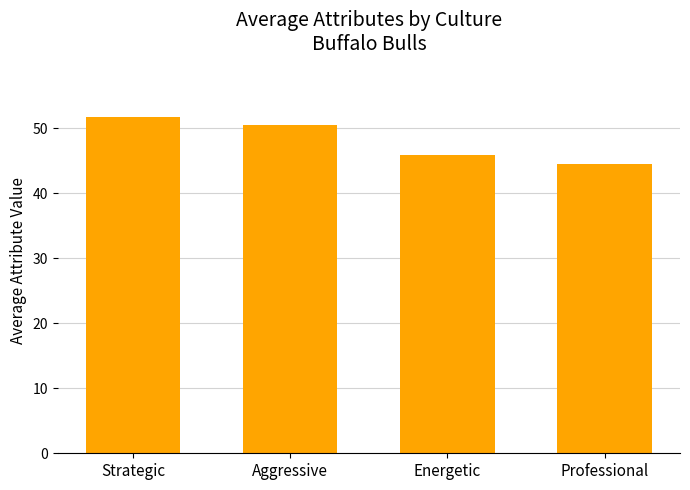

Which has a higher value, Aggressive or Professional?

Aggressive